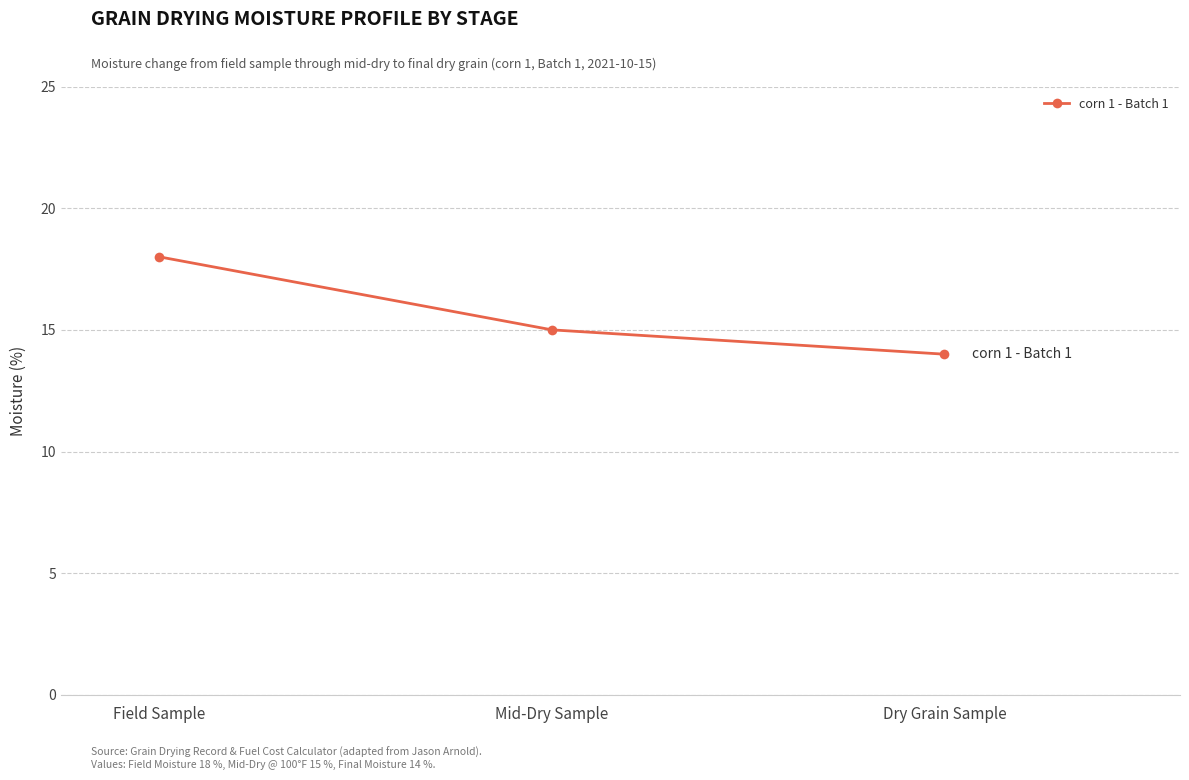

What position from the left is Dry Grain Sample?

3